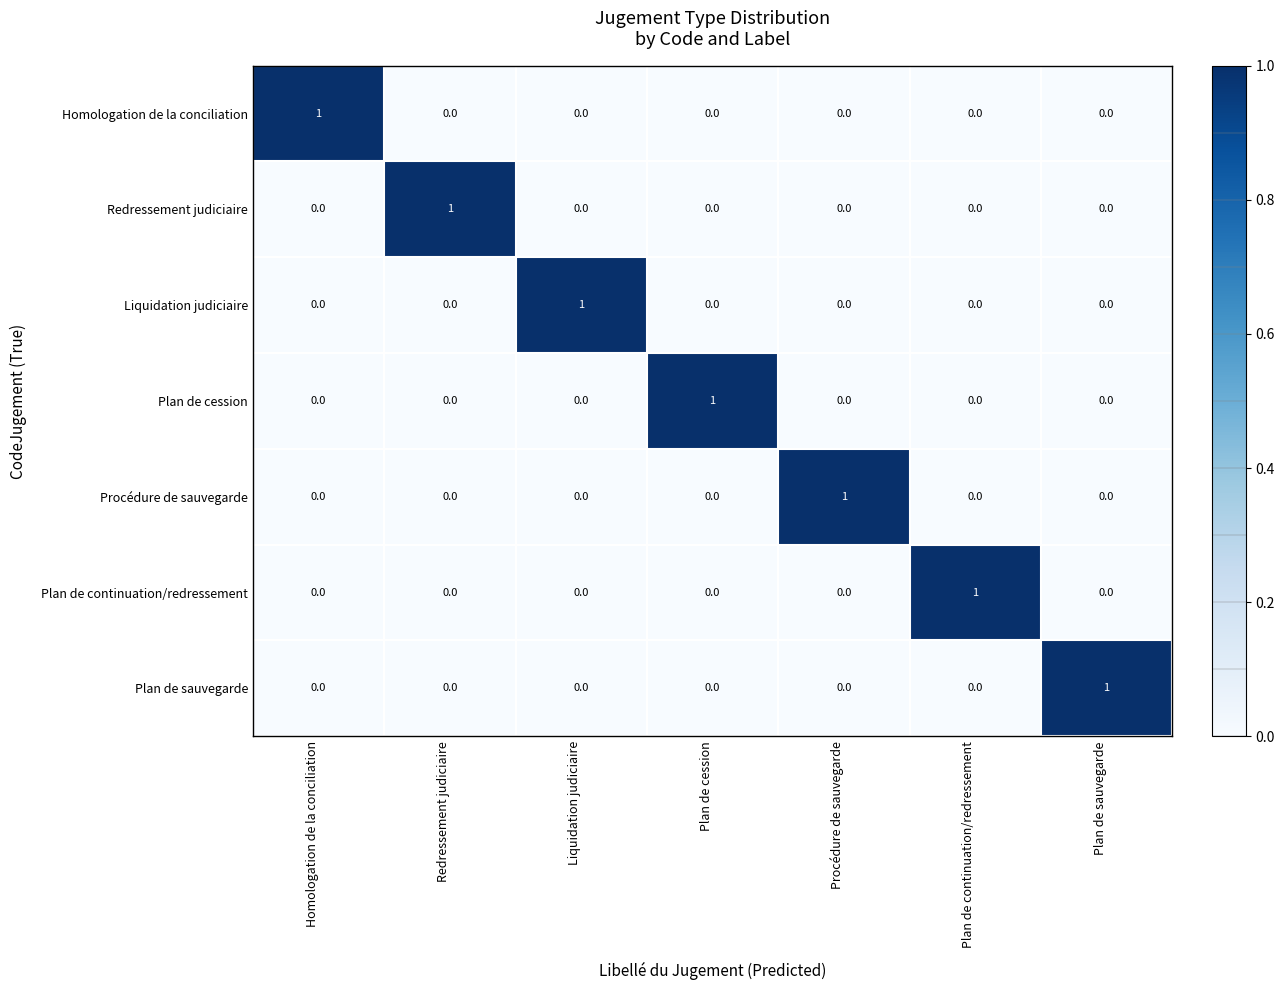

The Plan de cession series shows 2 at Plan de cession. True or false?

False